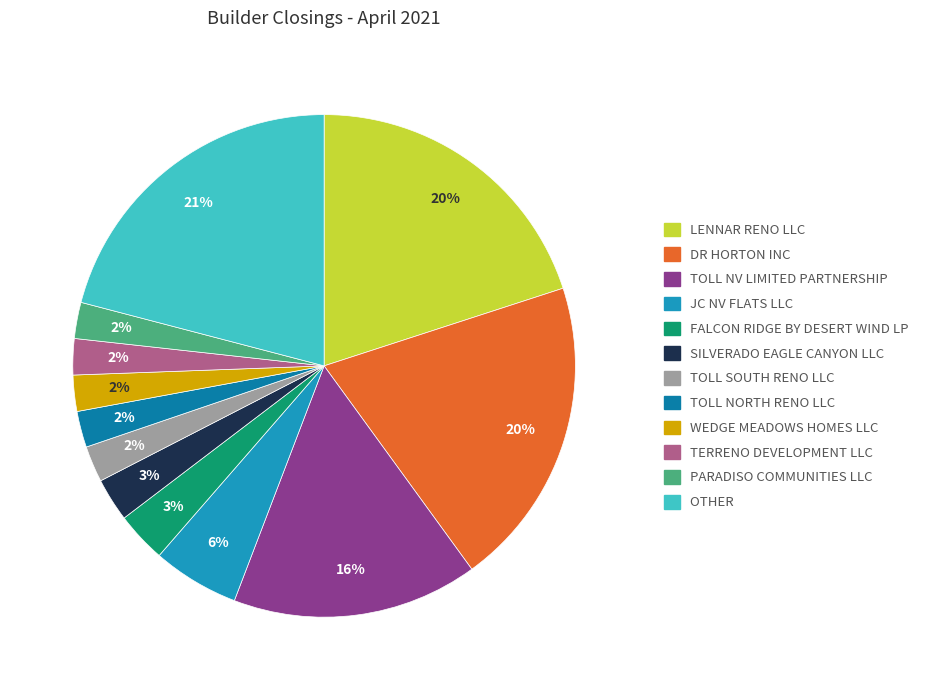

Rank the categories by value from lowest to highest.

TOLL SOUTH RENO LLC, TOLL NORTH RENO LLC, WEDGE MEADOWS HOMES LLC, TERRENO DEVELOPMENT LLC, PARADISO COMMUNITIES LLC, SILVERADO EAGLE CANYON LLC, FALCON RIDGE BY DESERT WIND LP, JC NV FLATS LLC, TOLL NV LIMITED PARTNERSHIP, LENNAR RENO LLC, DR HORTON INC, OTHER